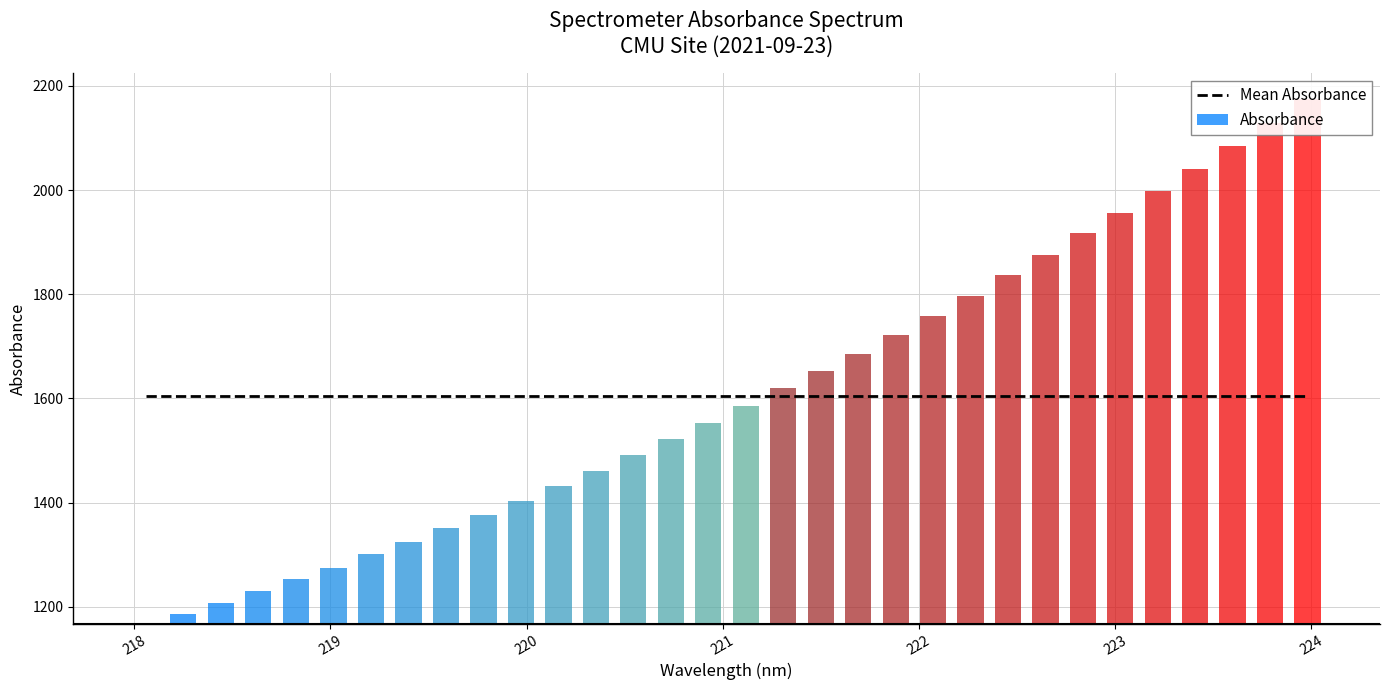

What is the ratio of the value at 222.6447 to the value at 218.8244?

1.5